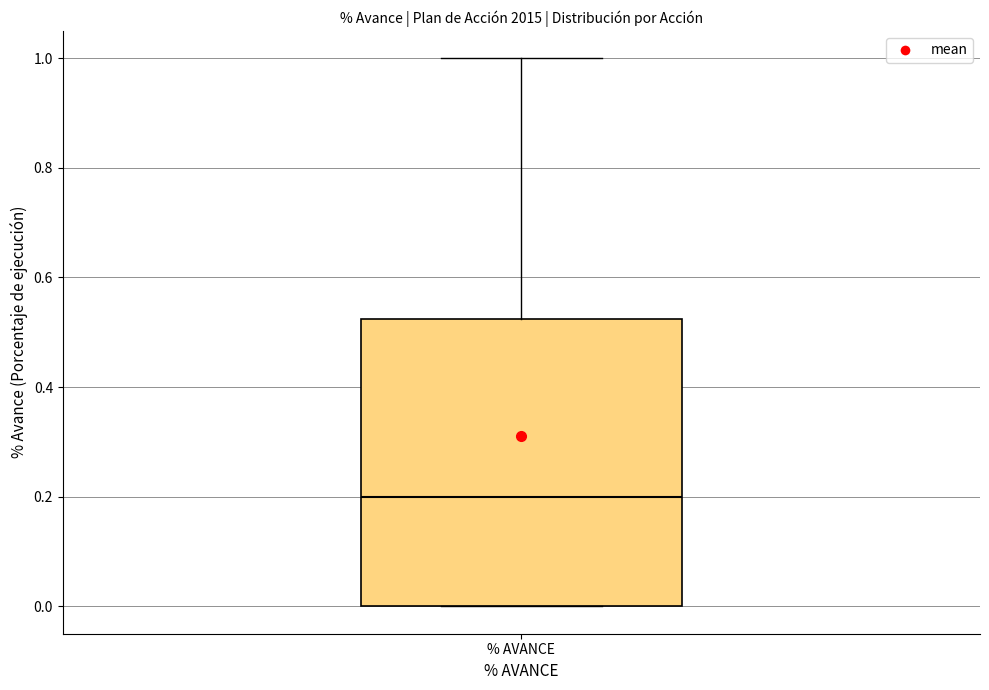

Transcribe this box plot: give where the median line is, the range the box spans, and where the two whiskers end, as read against the y-axis. The values are not printed on the chart, so give them approximately, as read against the axis.

median 0.20, box 0.00 to 0.52, whiskers 0.00 to 1.00